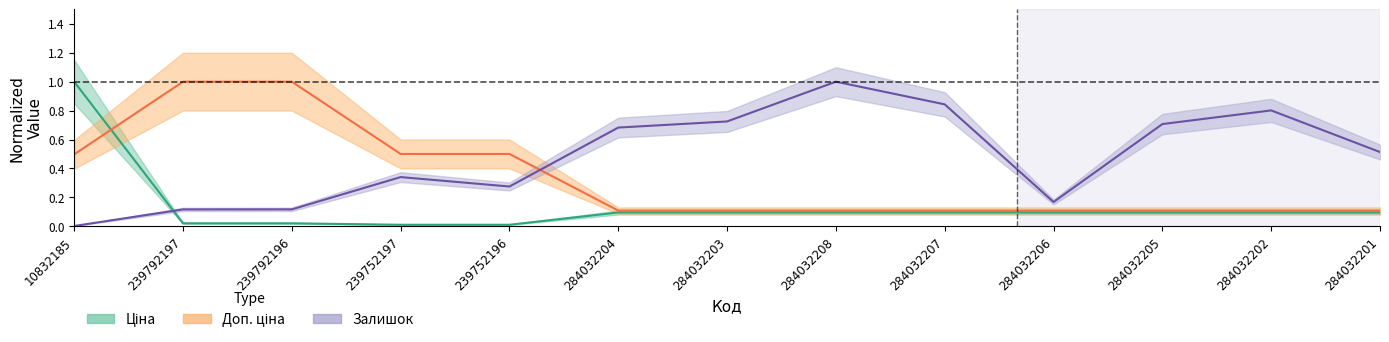

True or false: Залишок and Ціна cross at least once.

True